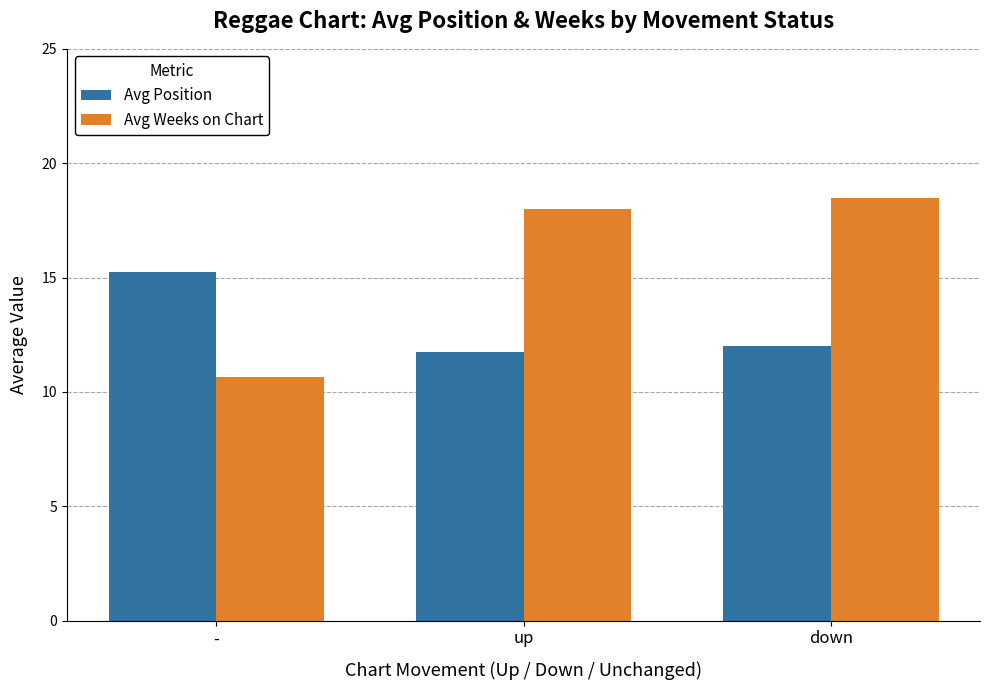

What position from the left is up?

2